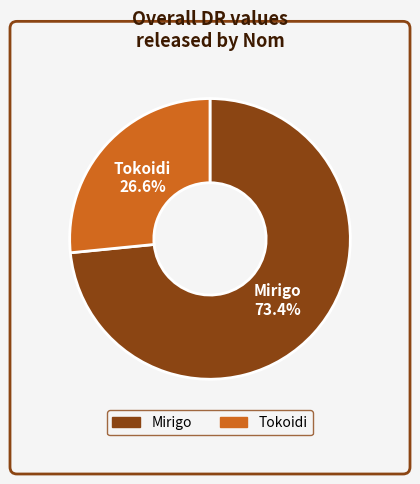

To the nearest percent, what portion does Tokoidi represent?

27%